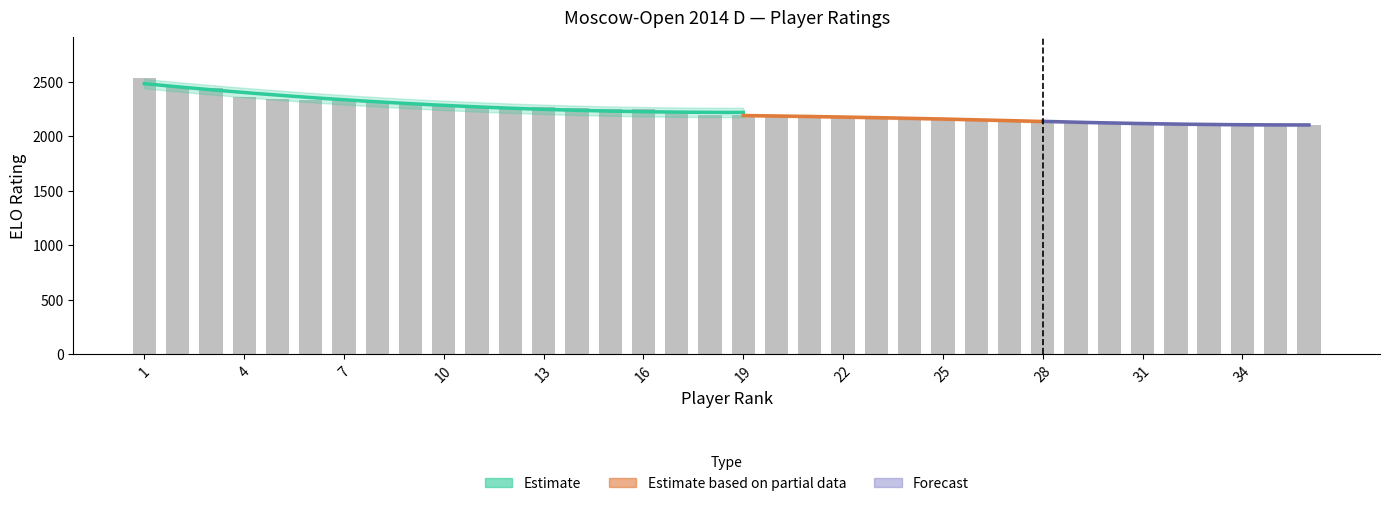

Count the number of values greater than 2193.

17